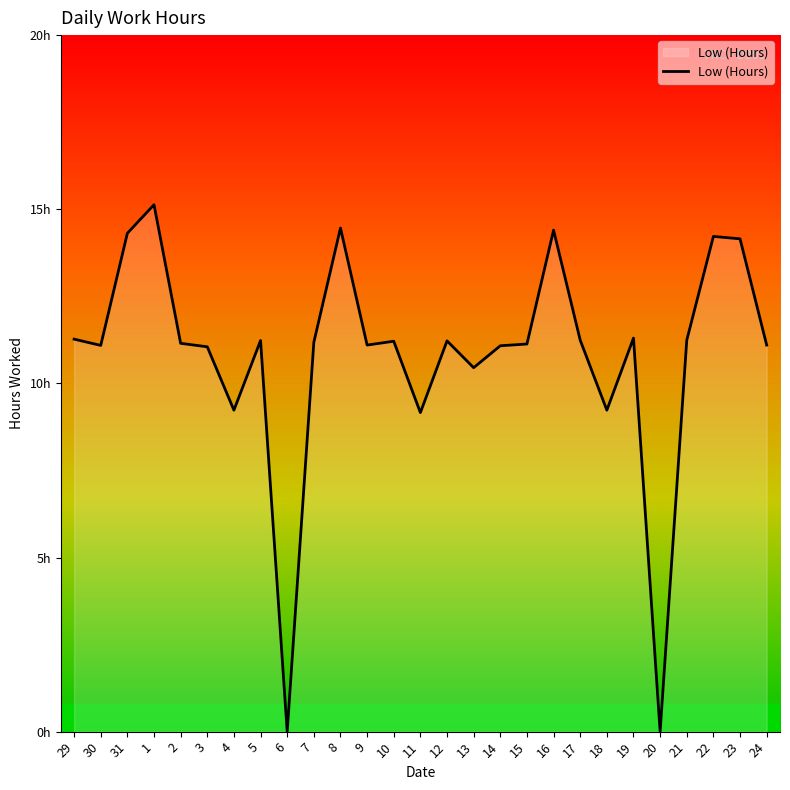

Does the chart have visible grid lines?

No